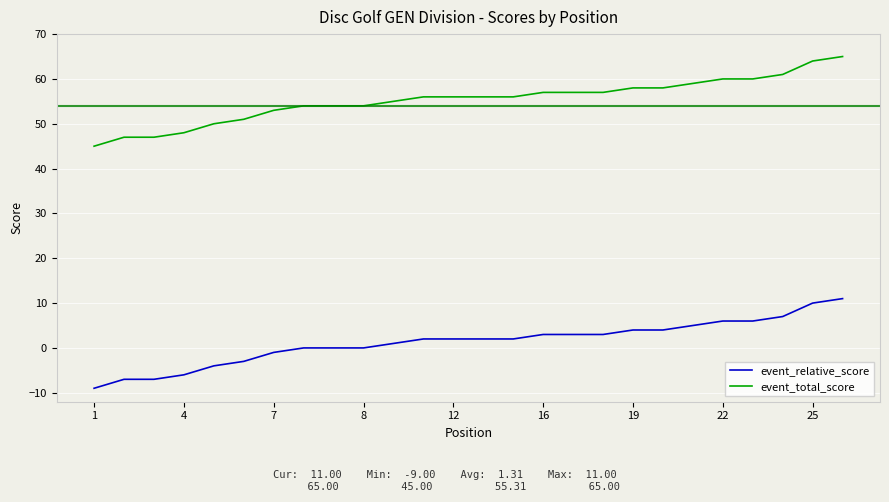

What is the difference between the maximum and minimum values in the event_relative_score series?

20